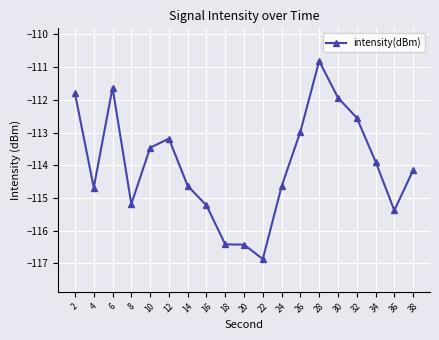

What is the value of the 18th point from the left?

-115.4